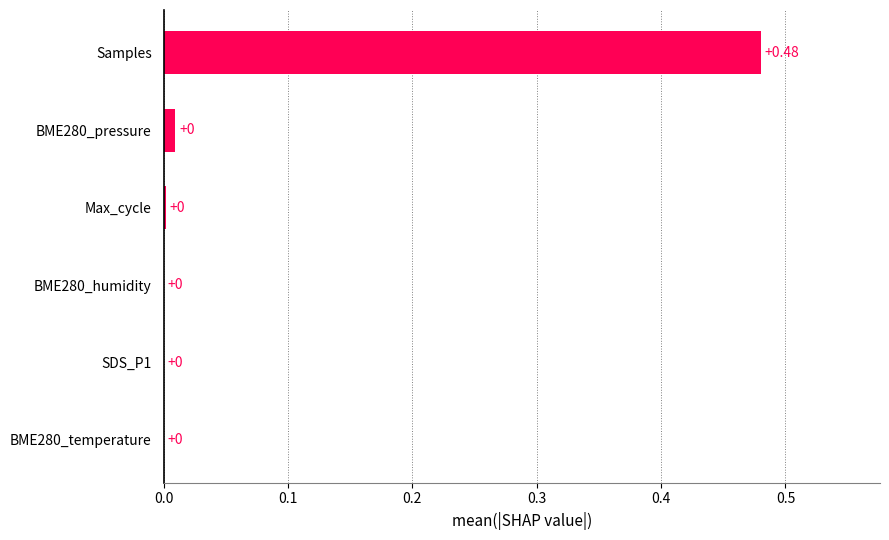

Count the number of data series in this chart.

1